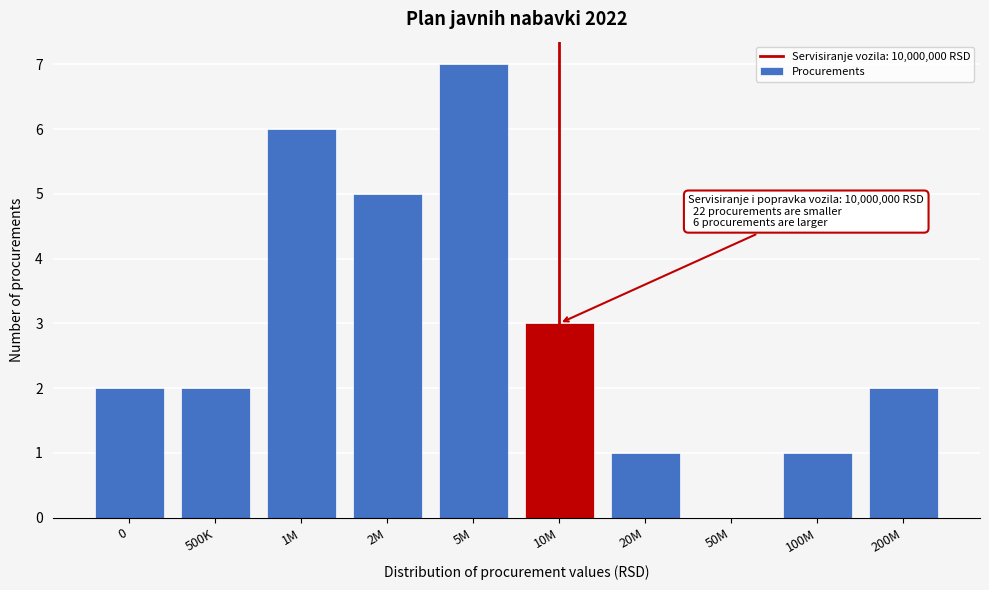

Which category has the highest value across all series?

5M